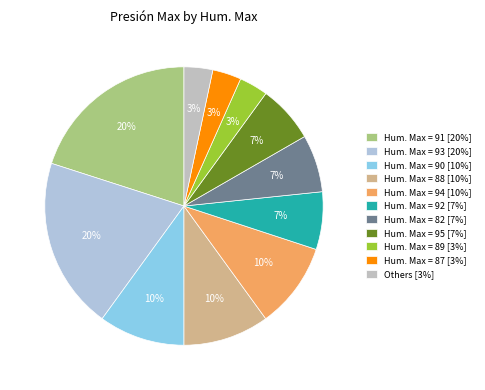

How many slices are in this pie chart?

11